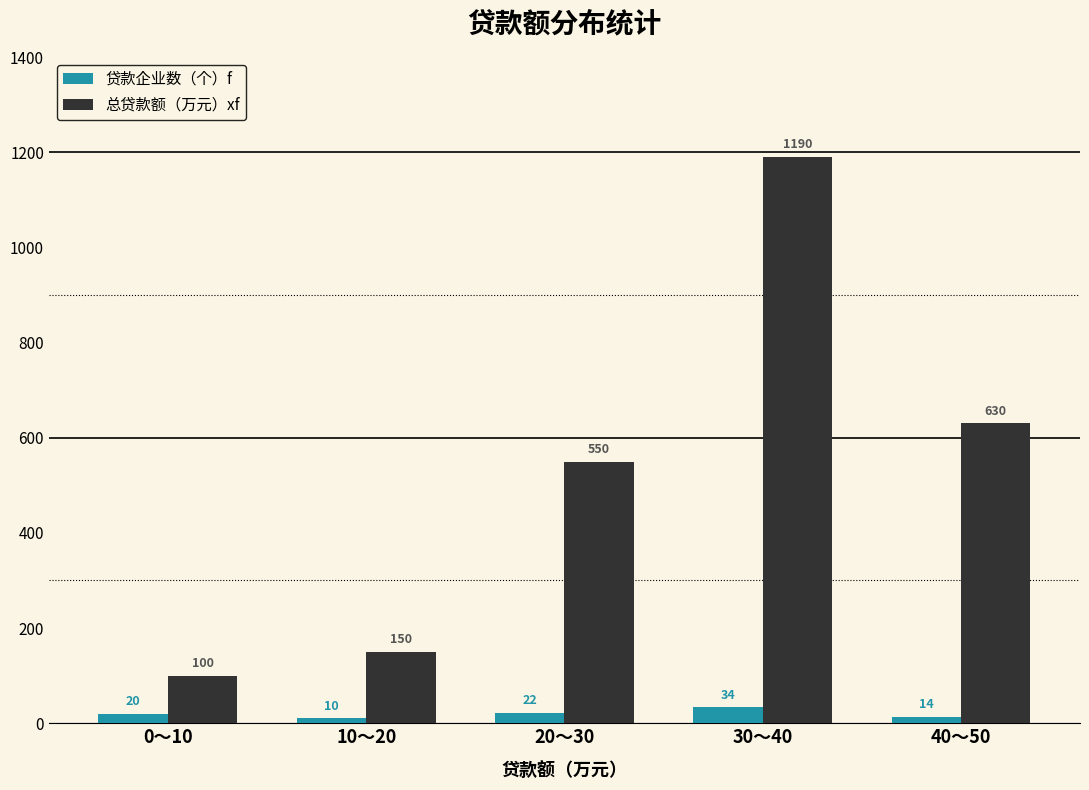

Is the value of 贷款企业数（个）f at 10～20 greater than the value of 总贷款额（万元）xf at 0～10?

No